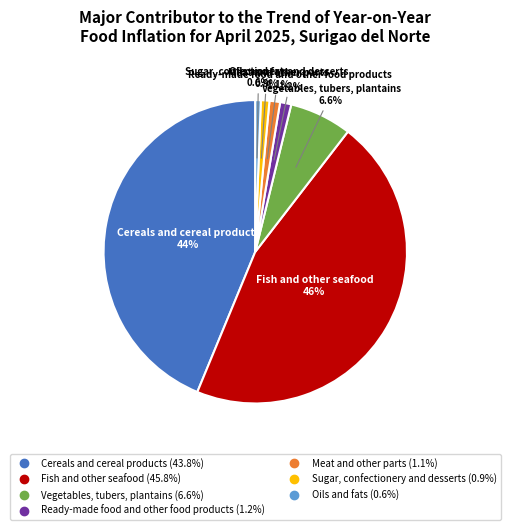

How many segments does this pie chart have?

7